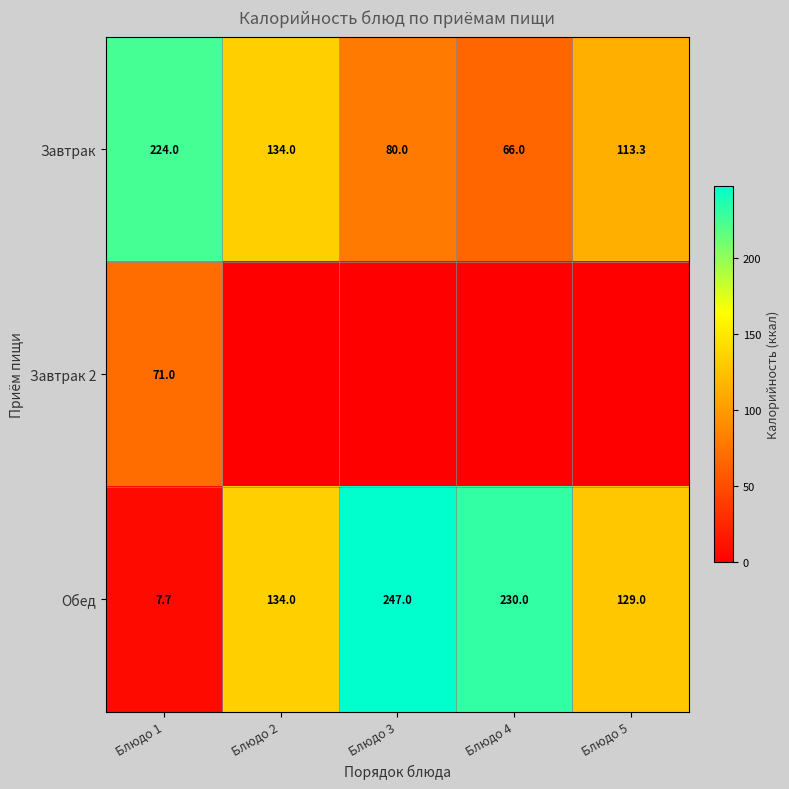

True or false: Завтрак has a value of 29.0 at Блюдо 3.

False